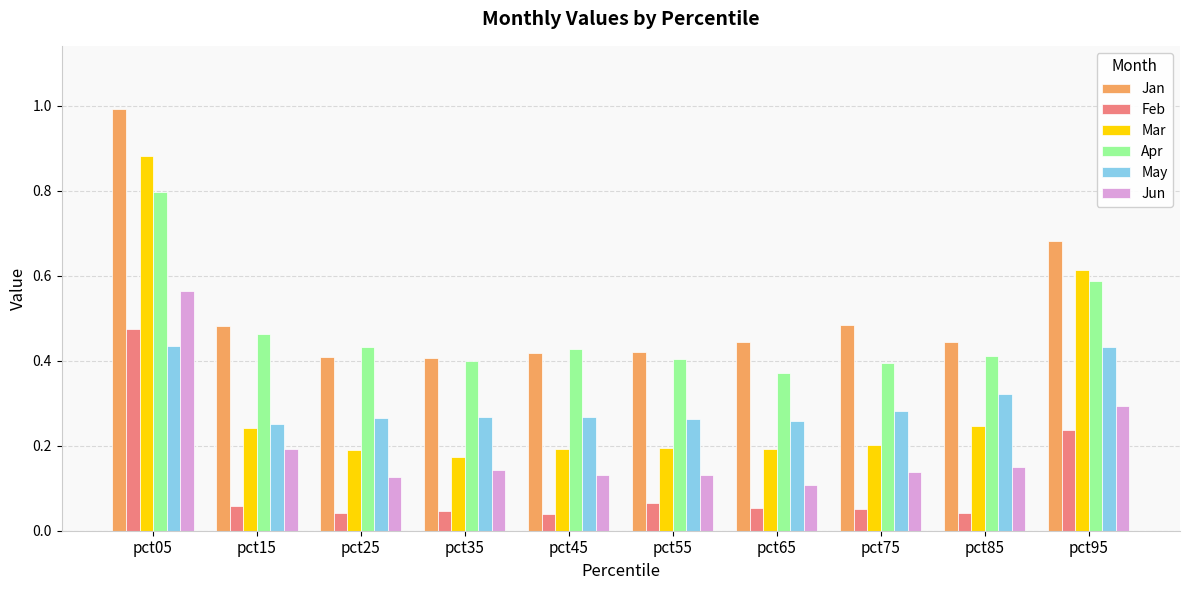

At which label does Feb reach its peak?

pct05